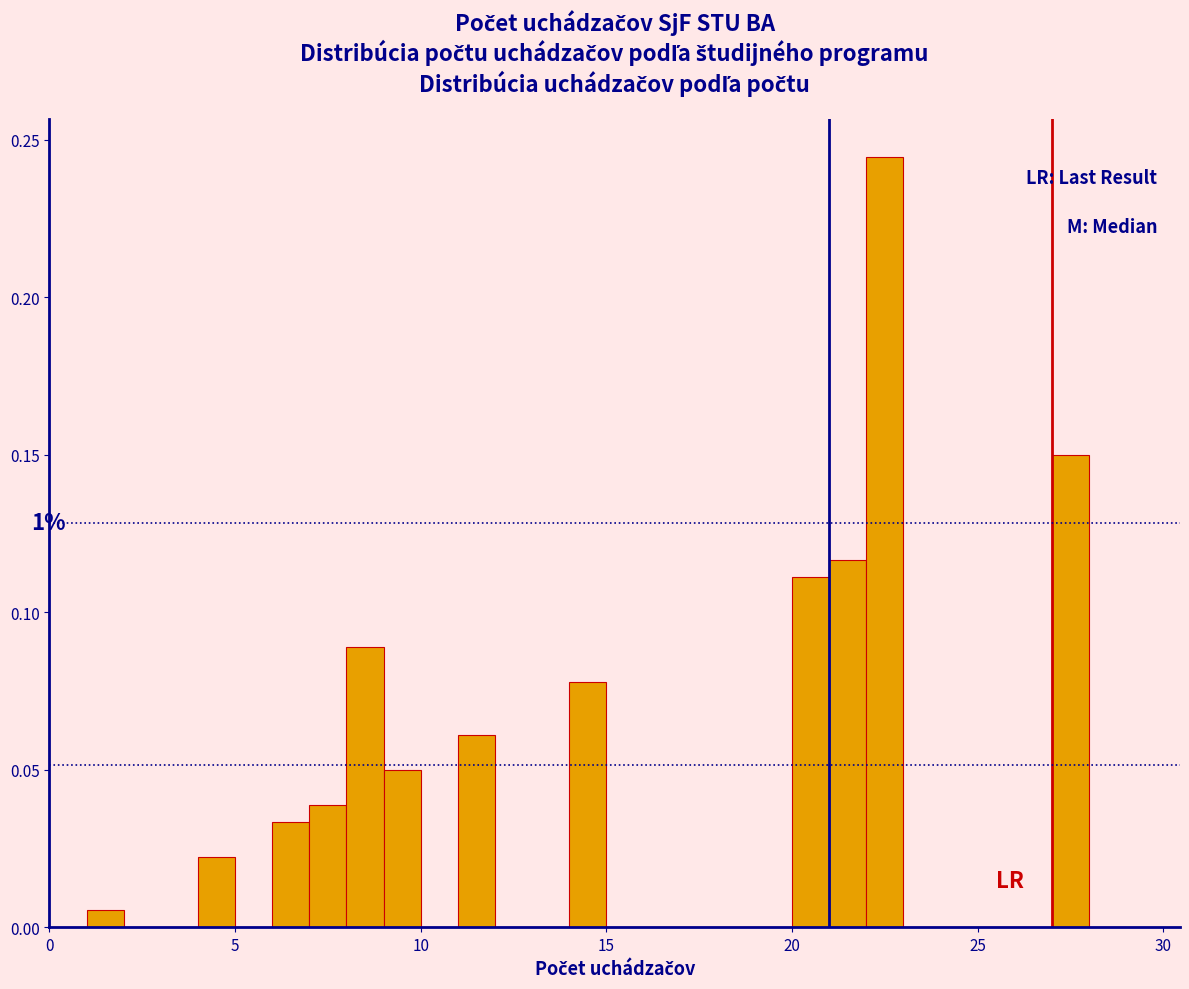

Around what value on the x-axis is the tallest bar? Give the approximate position of its centre, as read against the axis.

22.5